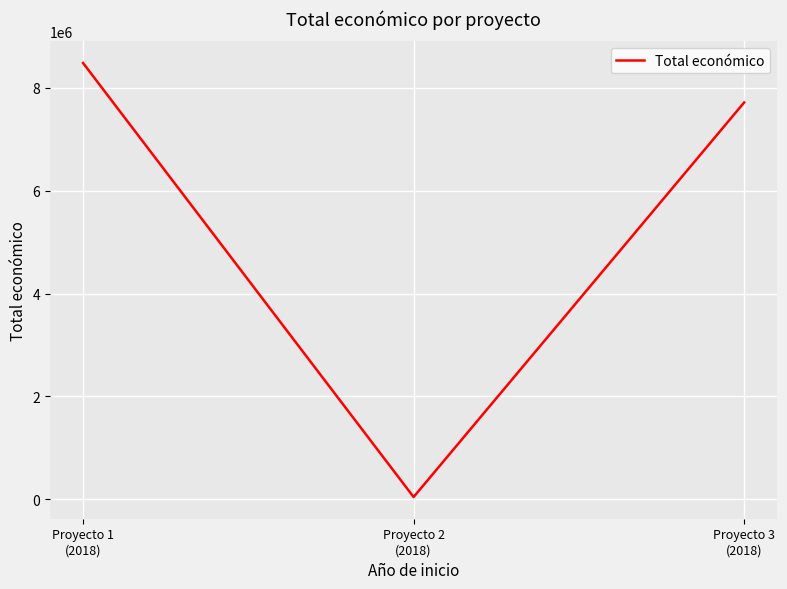

List the labels in order of value, largest first.

Proyecto 1
(2018), Proyecto 3
(2018), Proyecto 2
(2018)